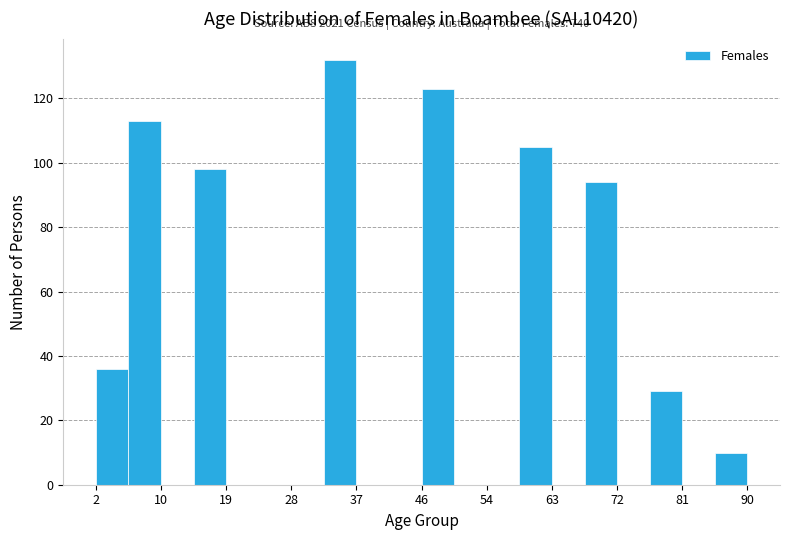

Which range on the x-axis has the tallest bar?

32.8 to 37.2